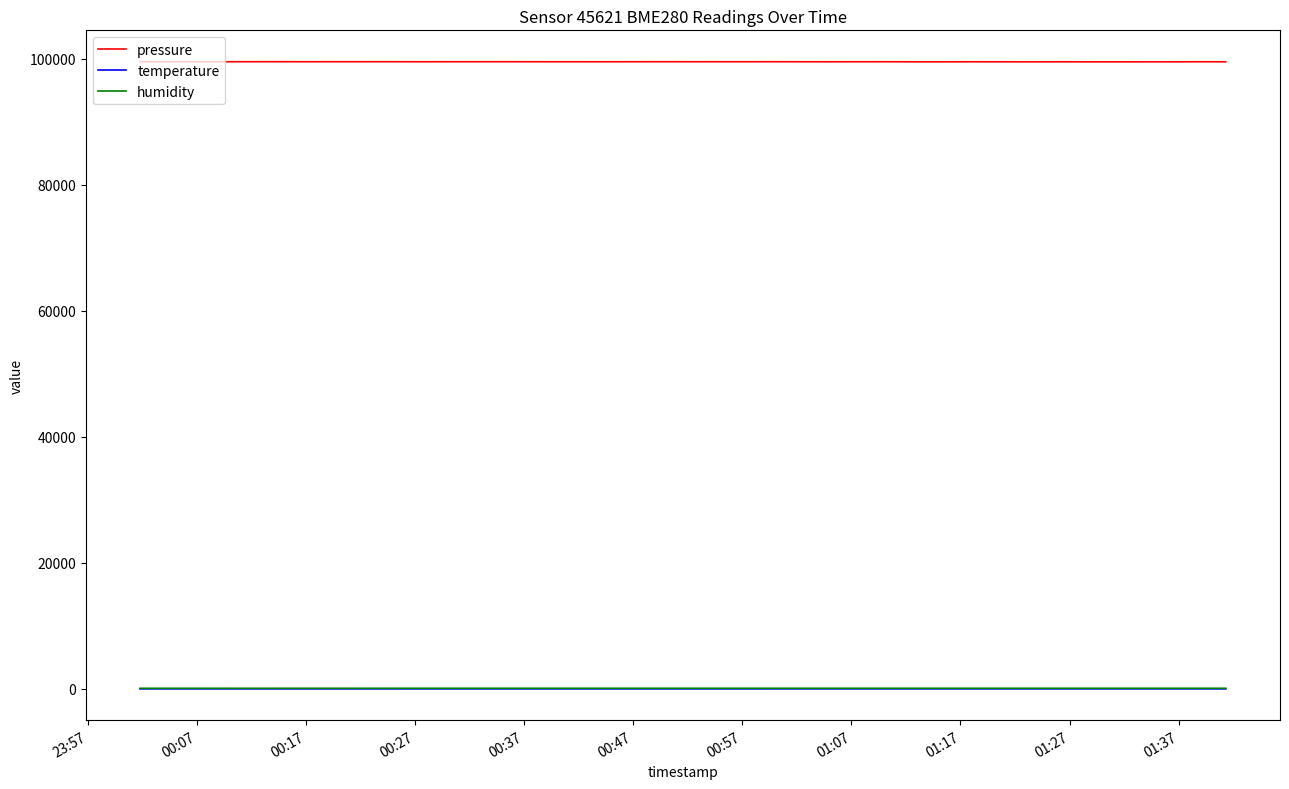

Which series has the largest total across all categories?

pressure